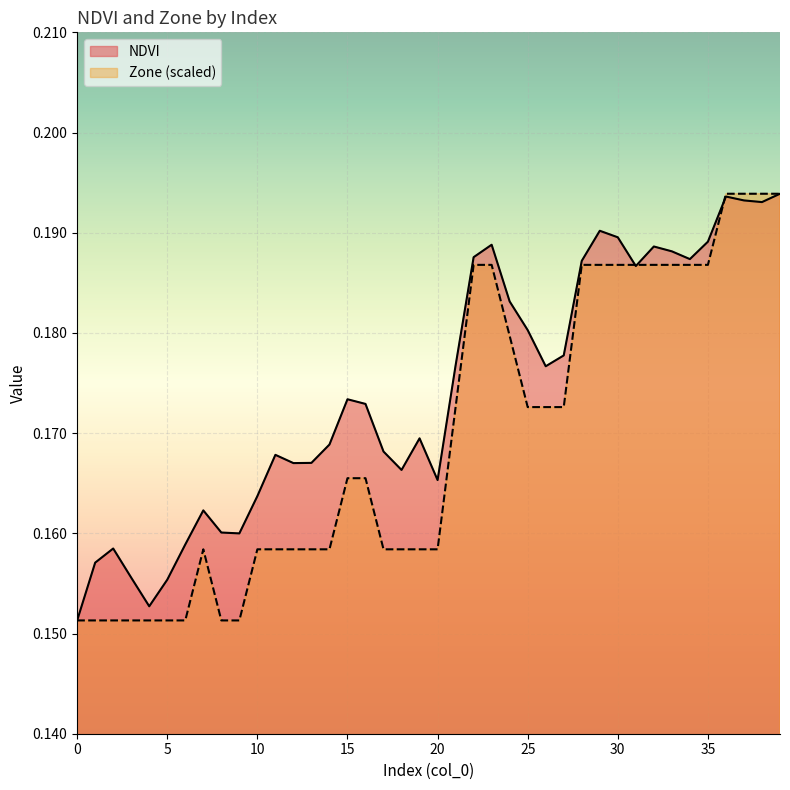

What is the sum of the Zone values at 32 and 20?

0.3